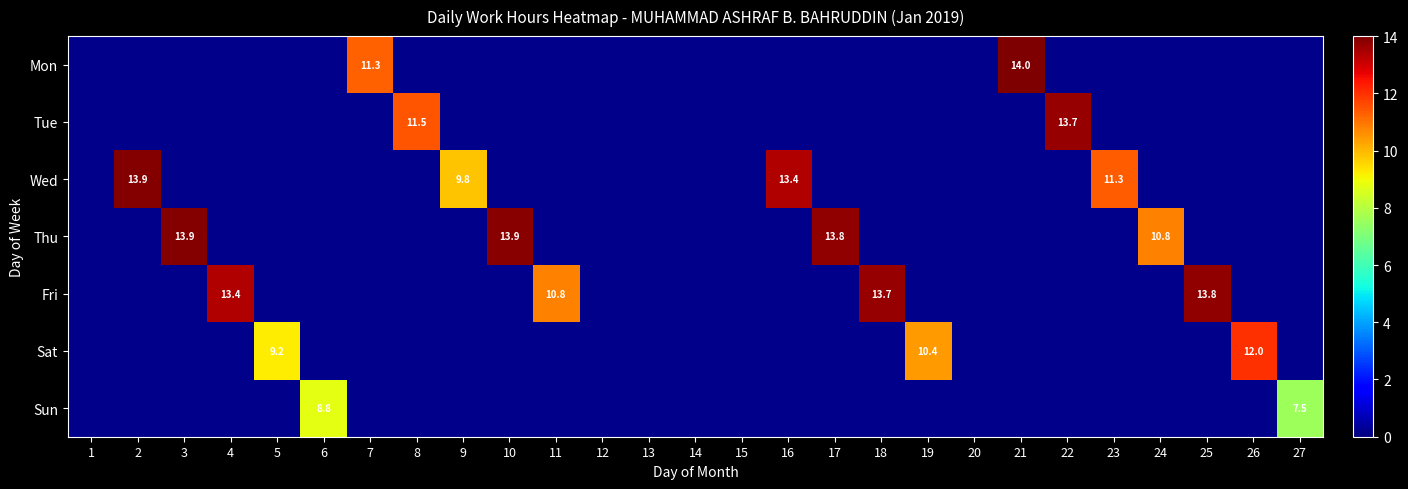

The Wed series shows 0.0 at 21. True or false?

True